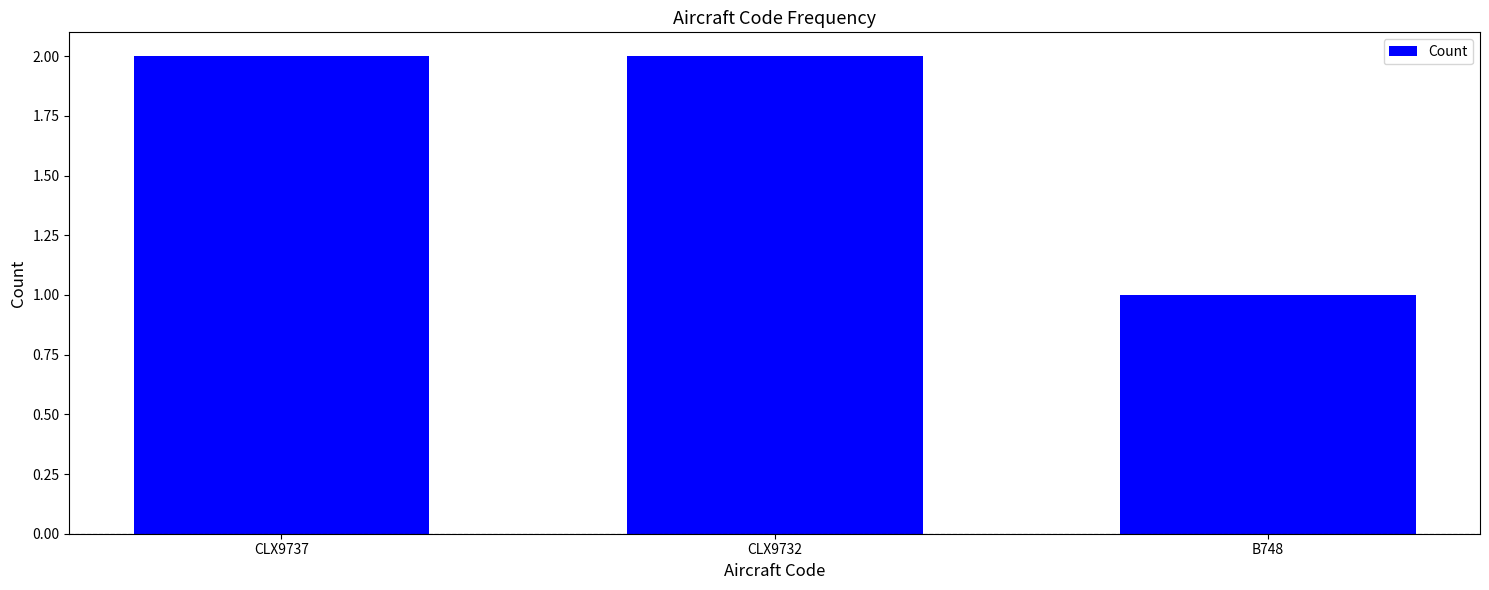

Where is the data nearest to the value 1?

B748